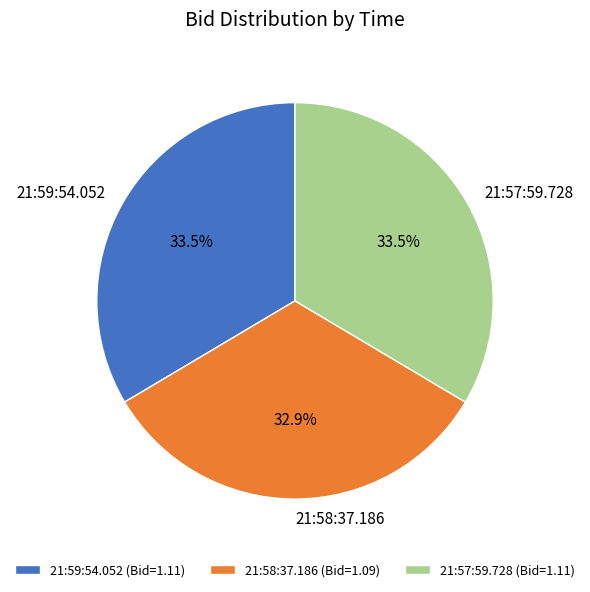

Which has a higher value, 21:57:59.728 or 21:58:37.186?

21:57:59.728